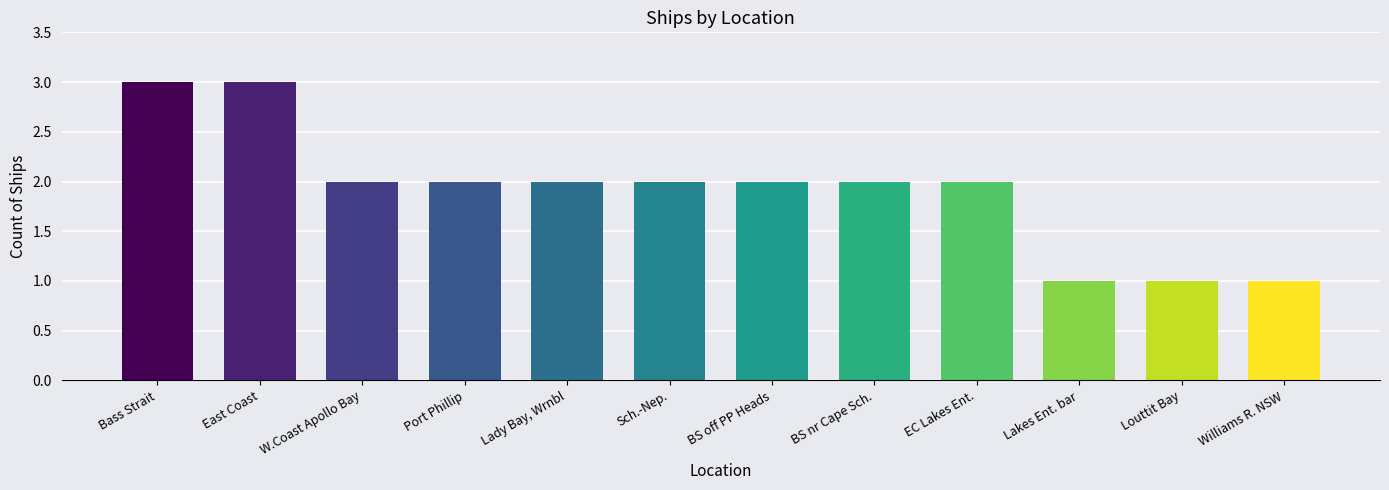

How many distinct data groups are displayed?

1